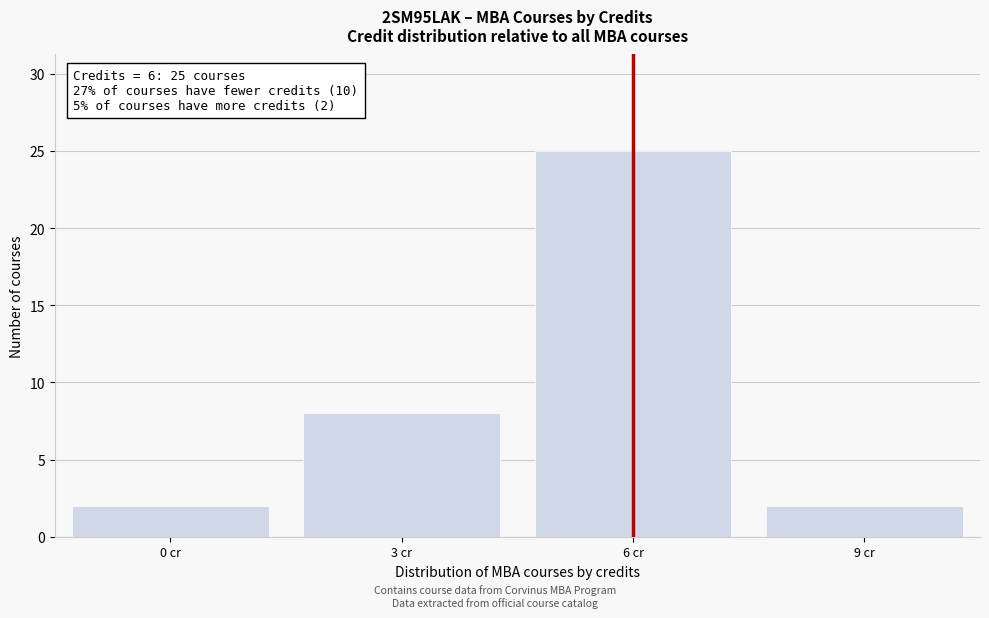

Reading right to left, transcribe all the data shown in this chart.

2	25	8	2